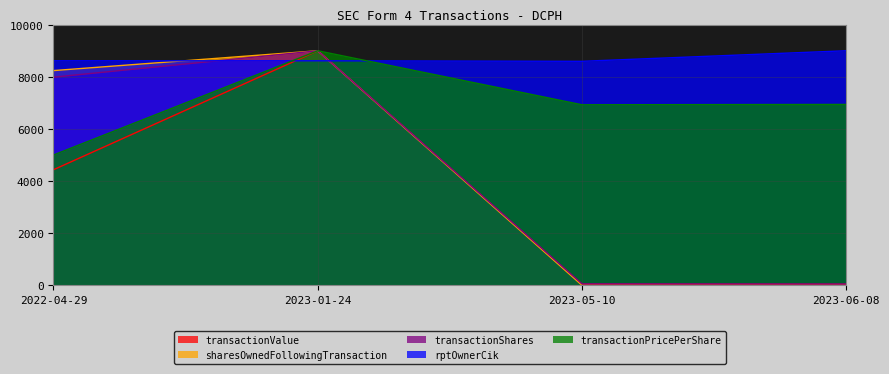

True or false: transactionValue and sharesOwnedFollowingTransaction cross at least once.

False